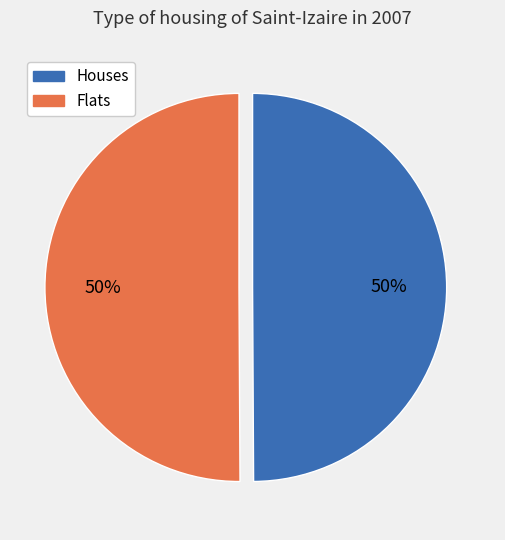

Approximately how many times larger is the value at Flats compared to Houses?

1.0